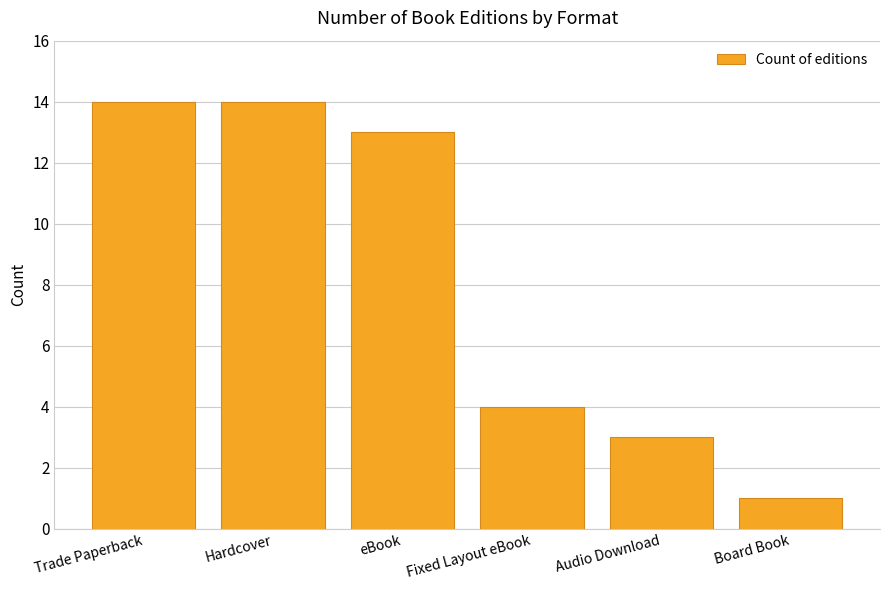

Count the number of categories in the chart.

6